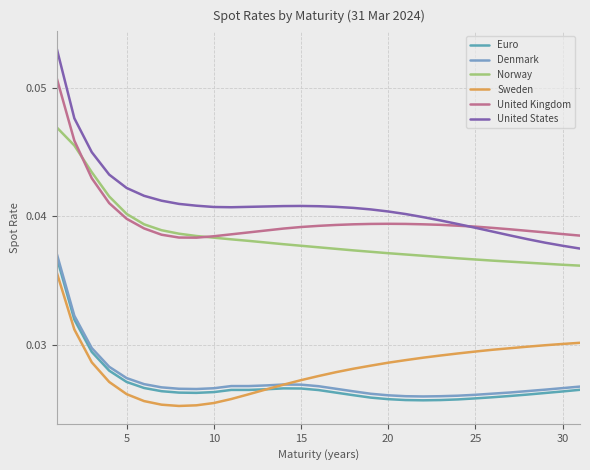

Is this an area chart (filled region under the line)?

No